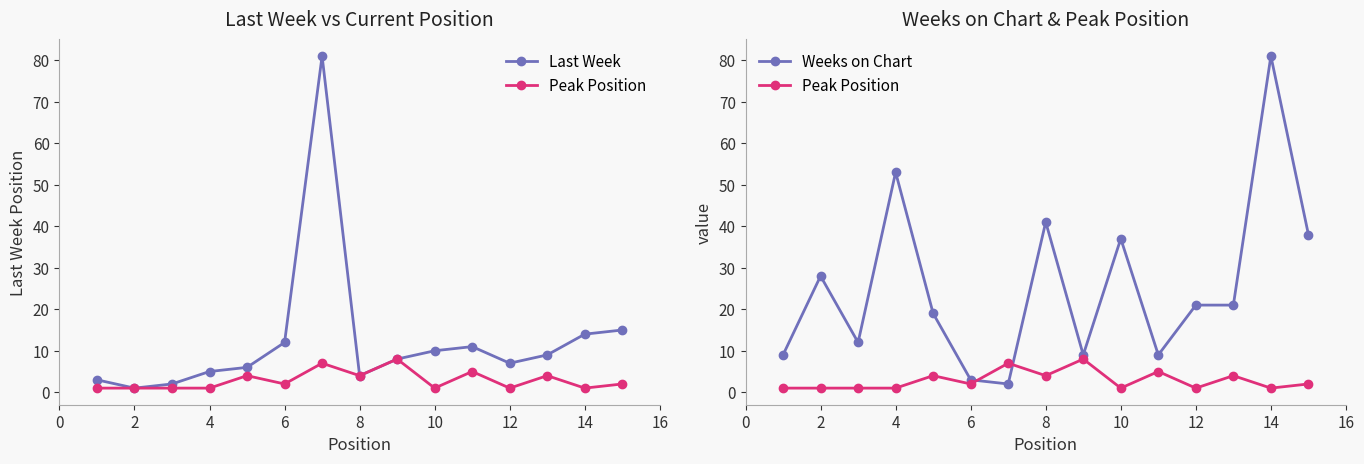

True or false: Weeks on Chart and Peak Position cross at least once.

True